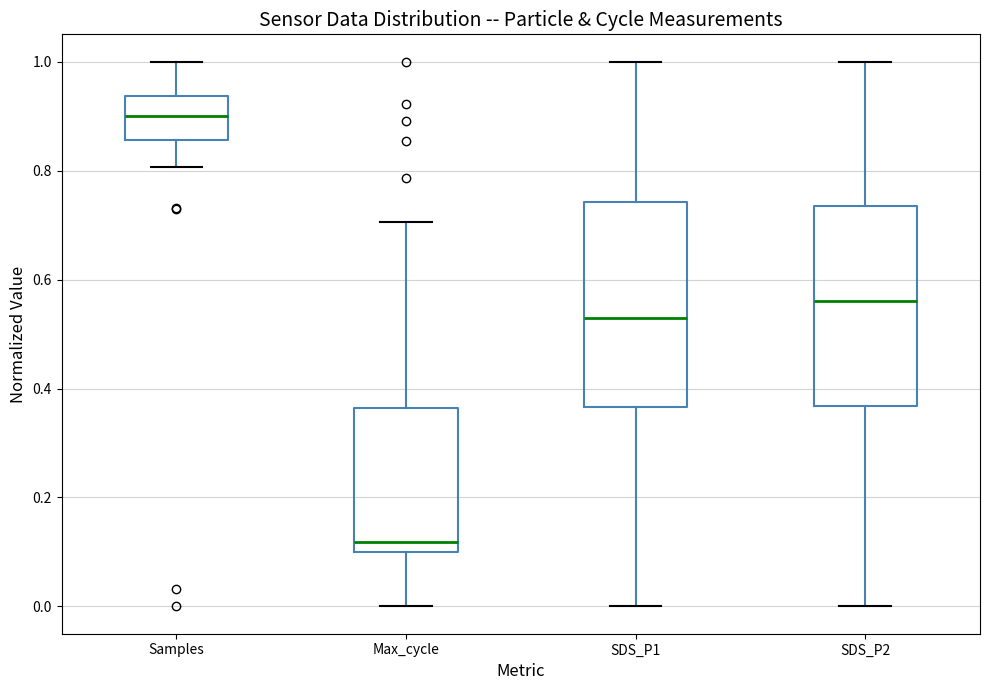

Reading left to right, read every box against the y-axis: the position of its median line, the range the box covers, and the ends of its whiskers. The values are not printed on the chart, so give them approximately, as read against the axis.

Samples: median 0.90, box 0.86 to 0.94, whiskers 0.80 to 1.00
Max_cycle: median 0.12, box 0.10 to 0.36, whiskers 0.00 to 0.70
SDS_P1: median 0.52, box 0.36 to 0.74, whiskers 0.00 to 1.00
SDS_P2: median 0.56, box 0.36 to 0.74, whiskers 0.00 to 1.00